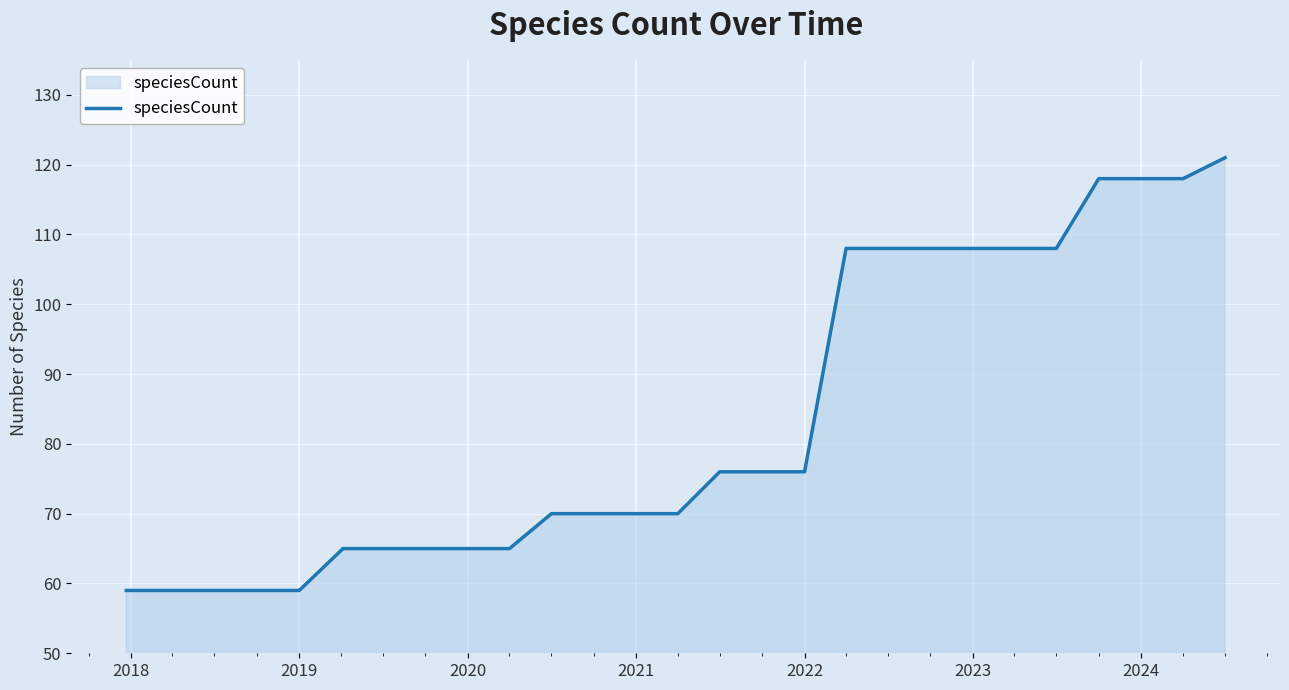

What is the minimum value shown in the chart?

59